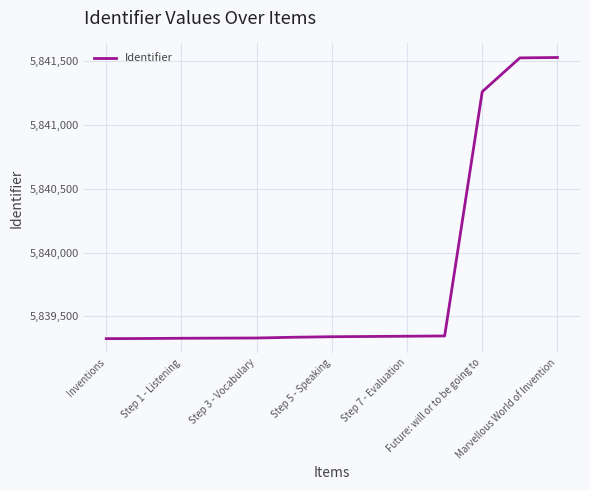

What is the maximum value shown in the chart?

5841530